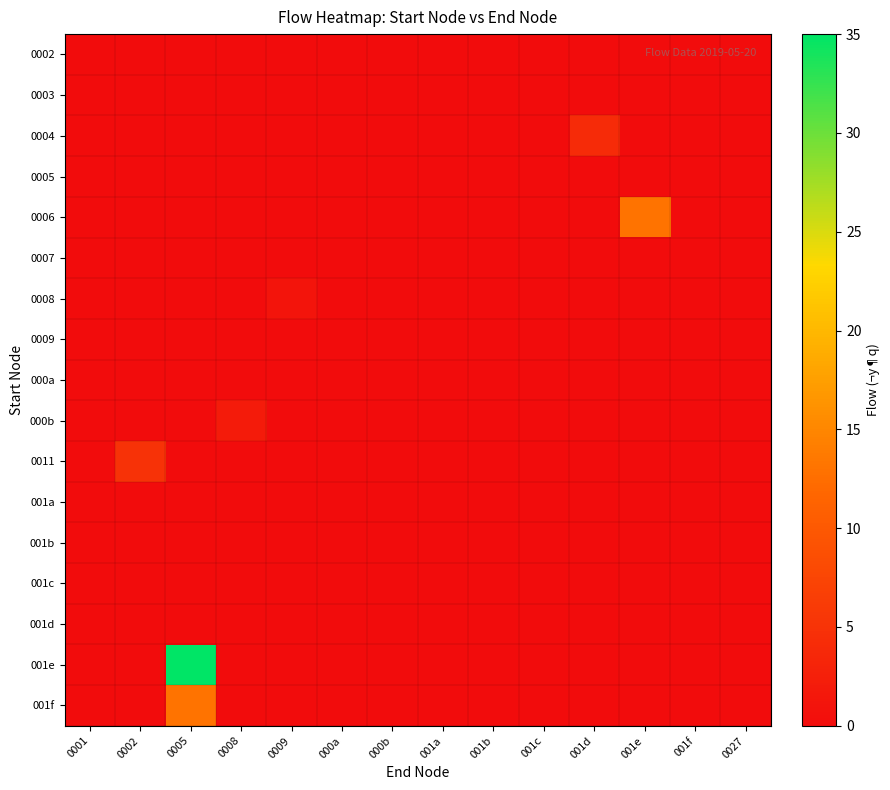

At how many categories does at least one series exceed 9?

2